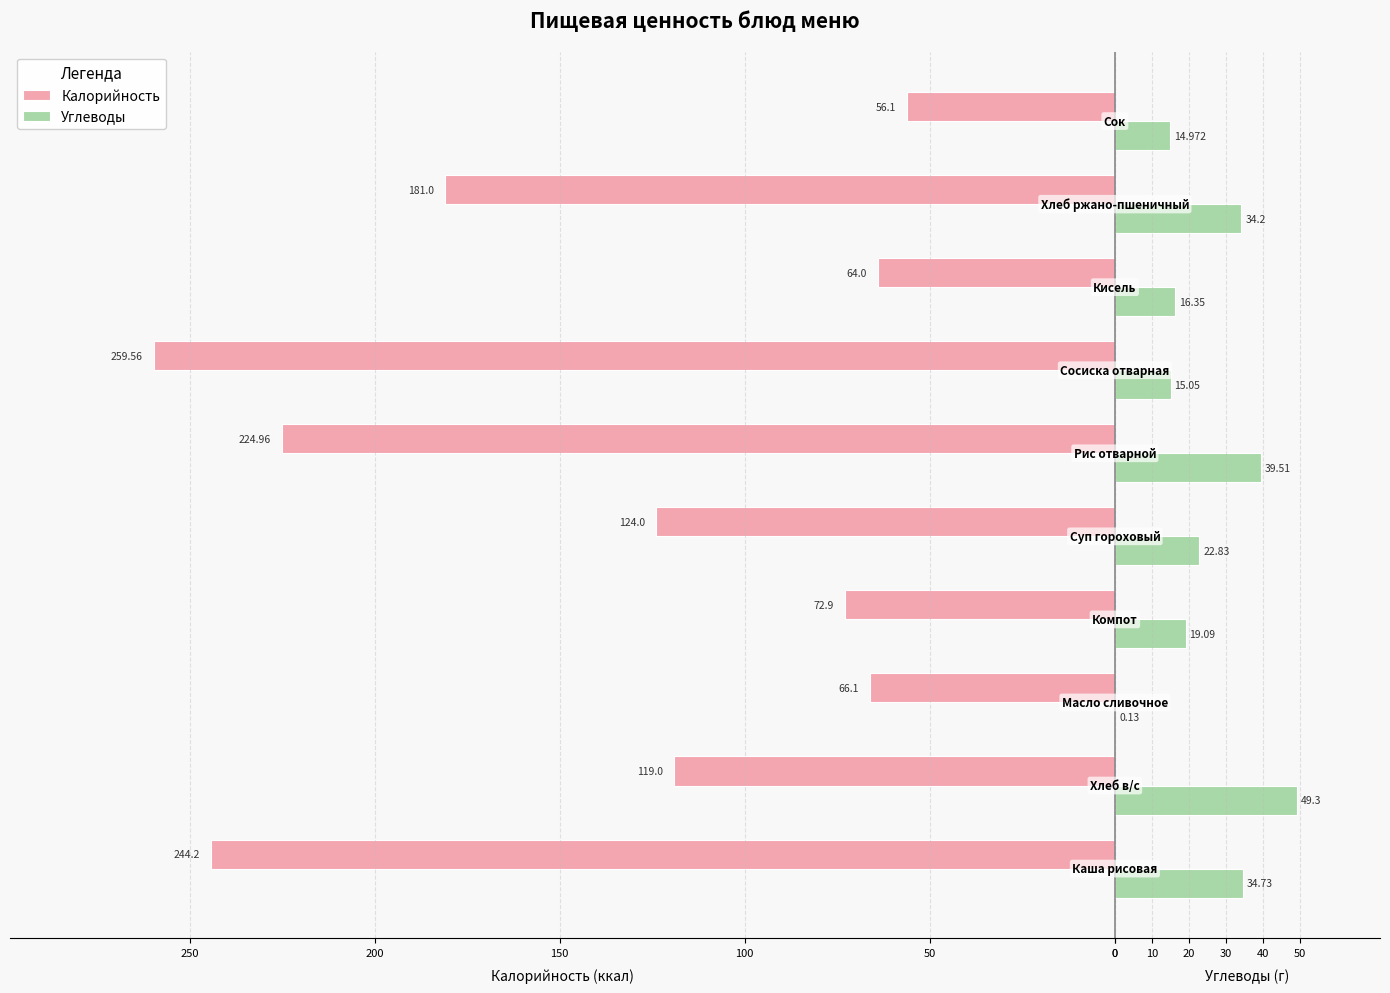

What are all the series names shown in the legend?

Калорийность, Углеводы